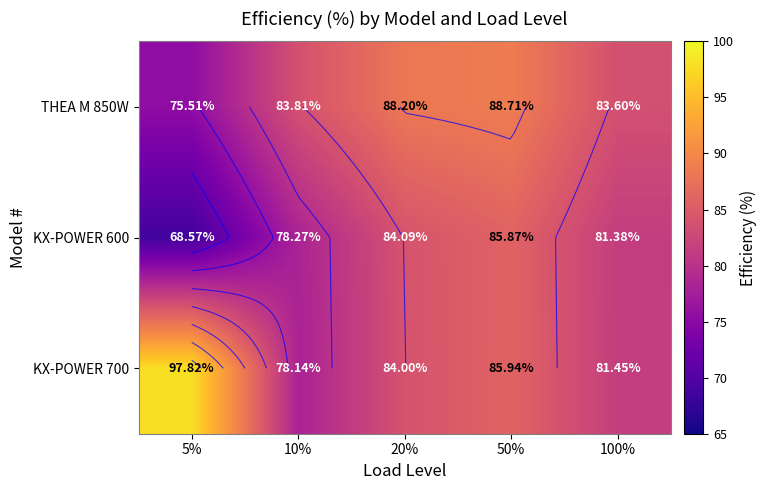

What is the sum of all KX-POWER 700 values?

427.4